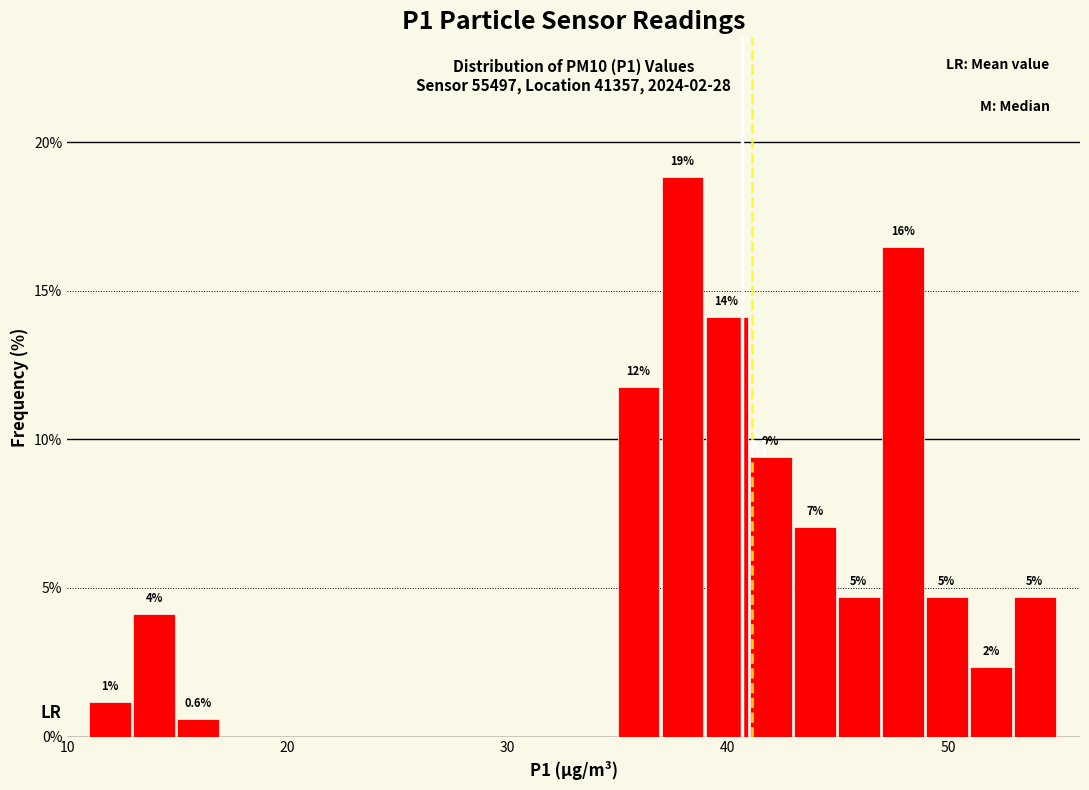

Around what value on the x-axis is the tallest bar? Give the approximate position of its centre, as read against the axis.

38